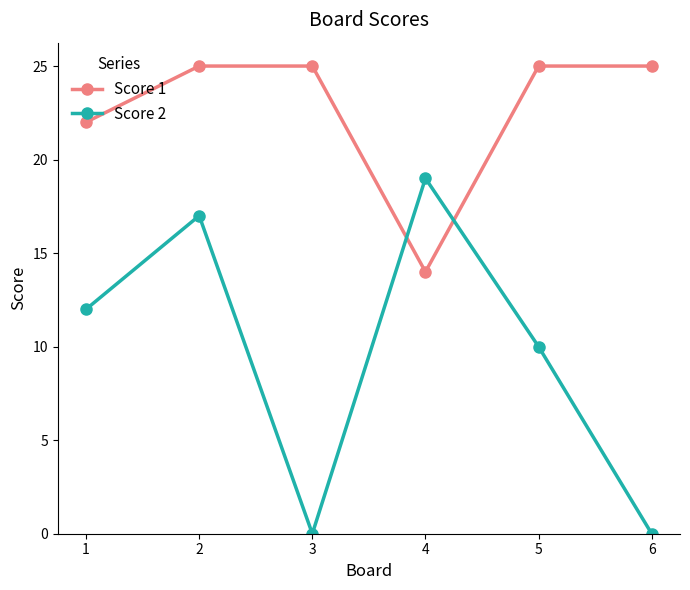

Rank the series at 2 from highest to lowest value.

Score 1, Score 2